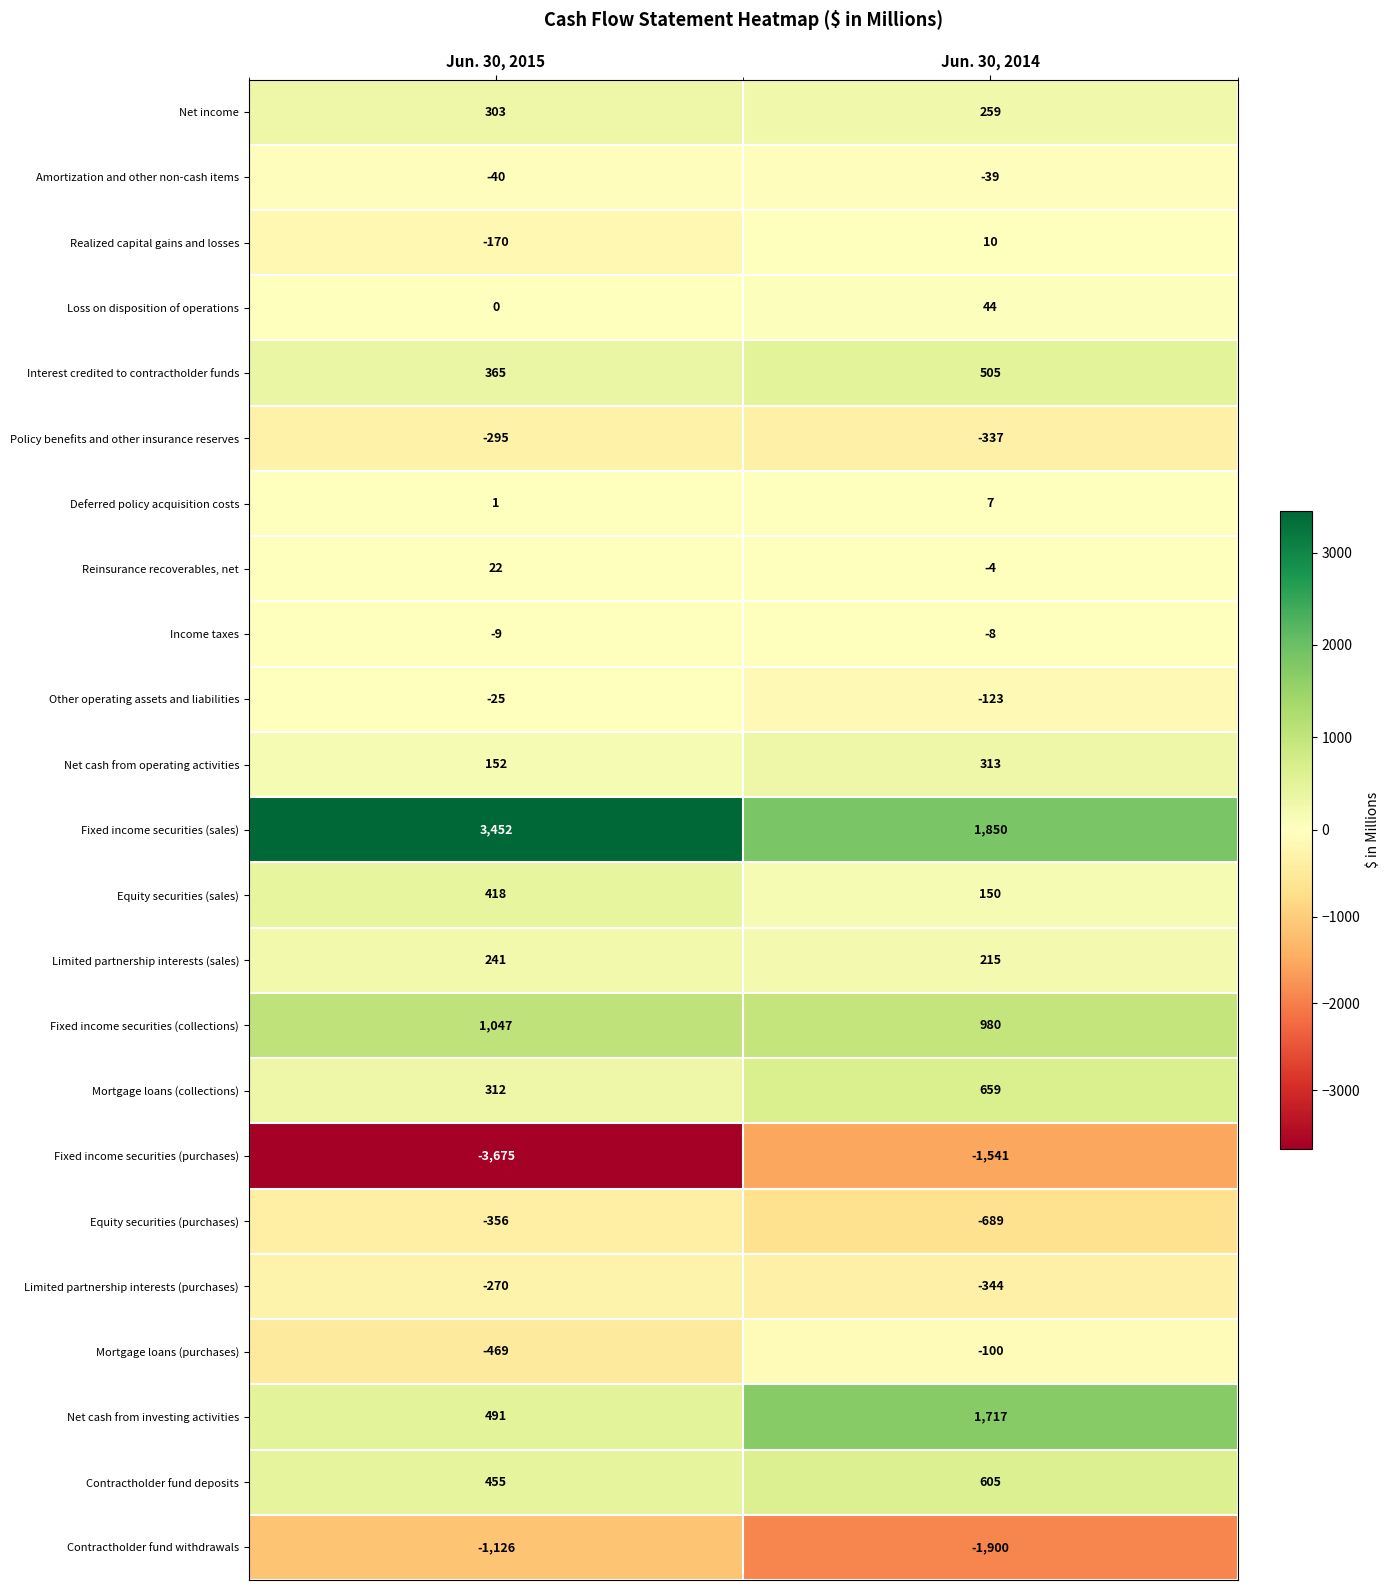

At which label is Deferred policy acquisition costs closest to 4?

Jun. 30, 2015